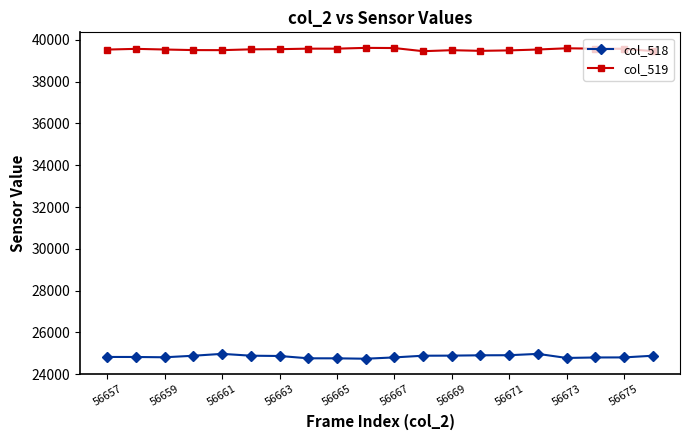

List the series in order of their overall mean, highest first.

col_519, col_518